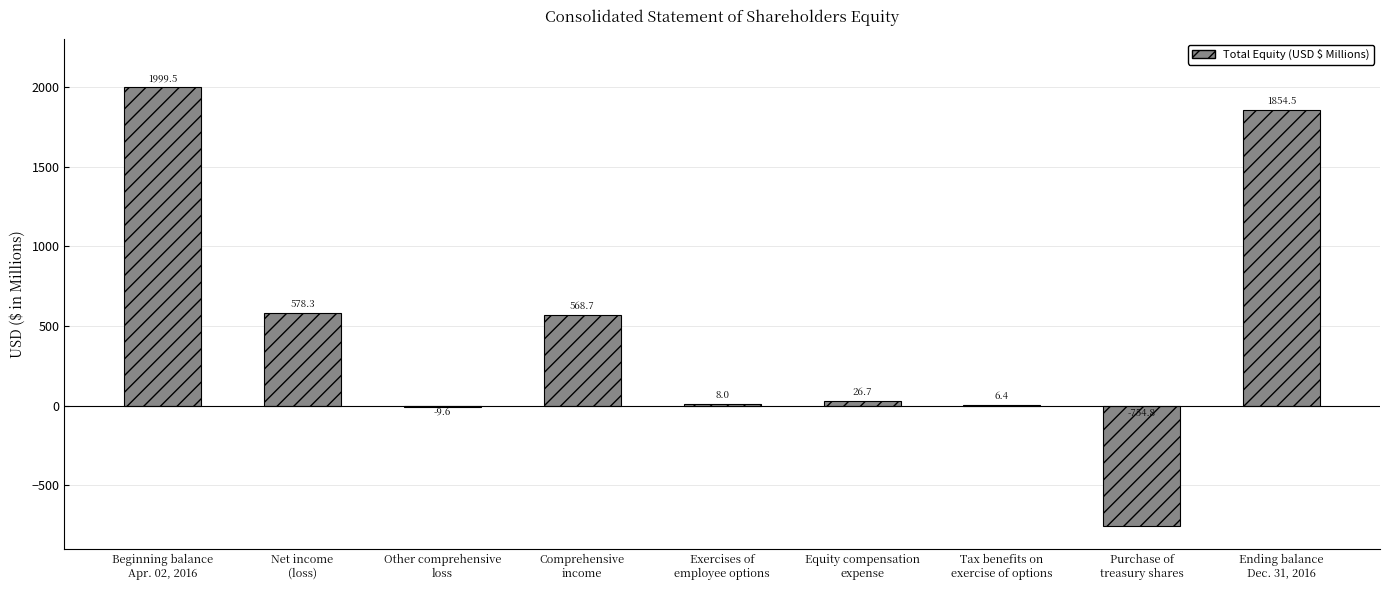

Which label corresponds to the largest value in the chart?

Beginning balance
Apr. 02, 2016